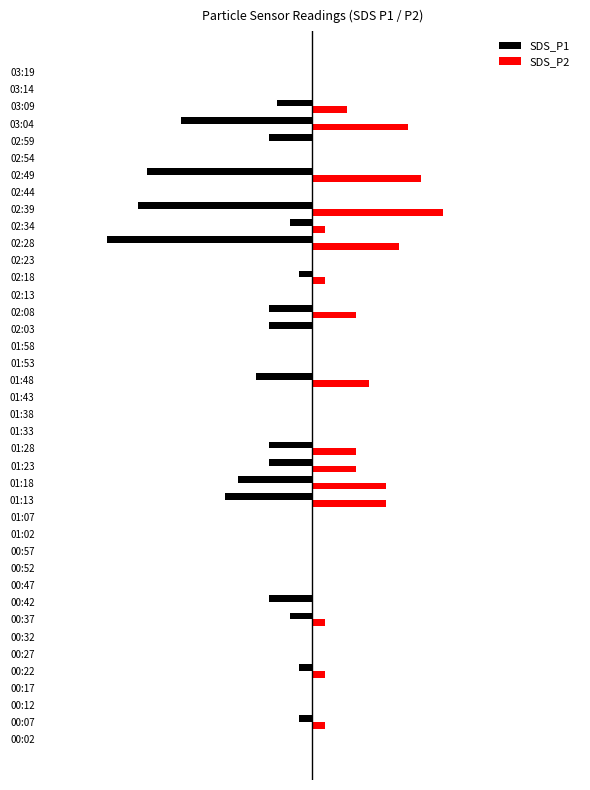

What are all the series names shown in the legend?

SDS_P1, SDS_P2